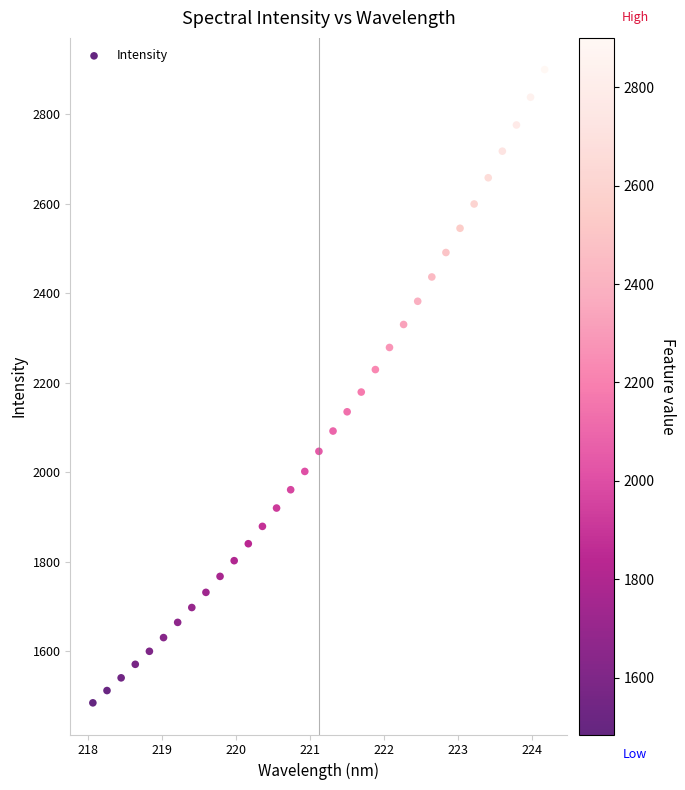

What is the range of X values (max minus min)?

6.1